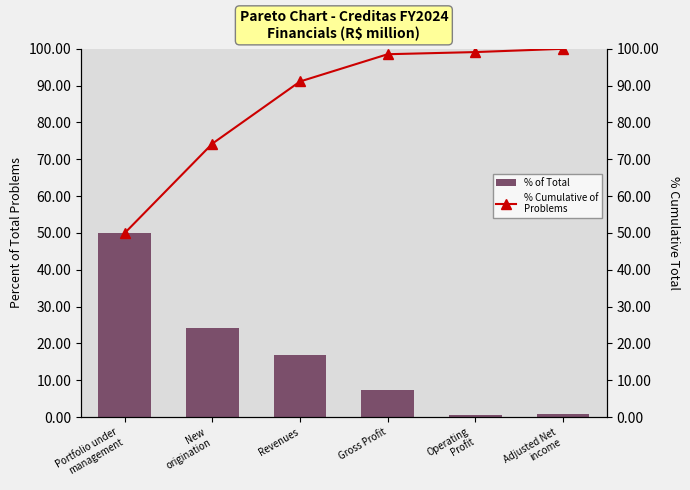

What is the sum of all % Cumulative of
Problems values?

513.0